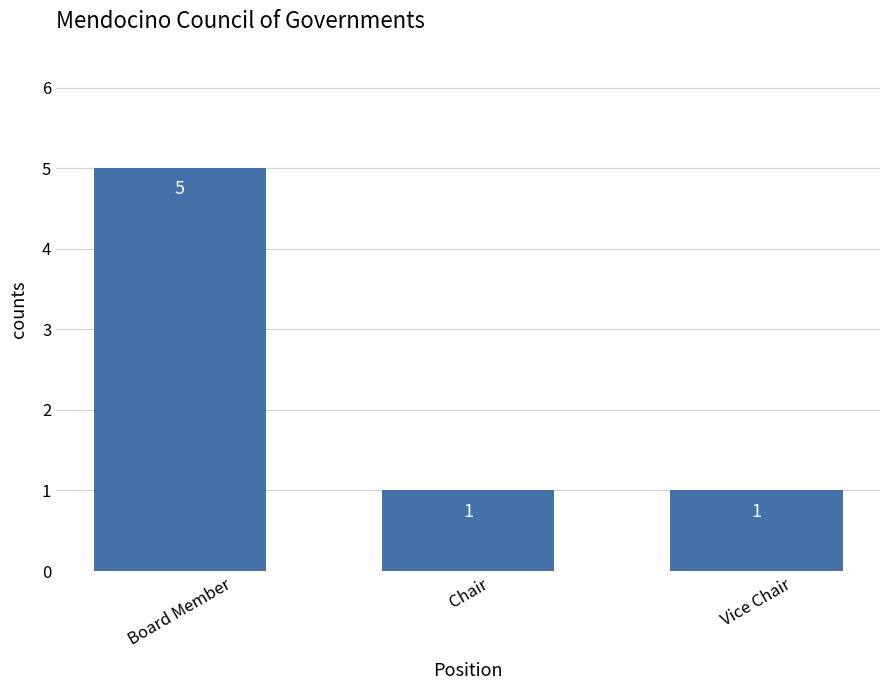

What is the label of the 3rd bar from the left?

Vice Chair